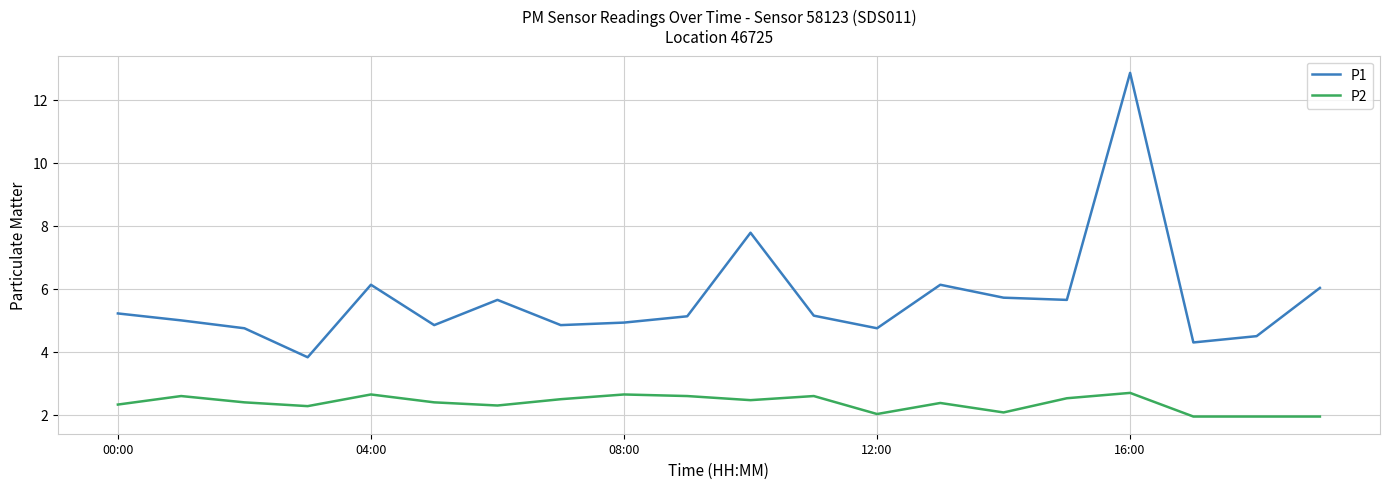

True or false: P1 and P2 intersect in this chart.

False